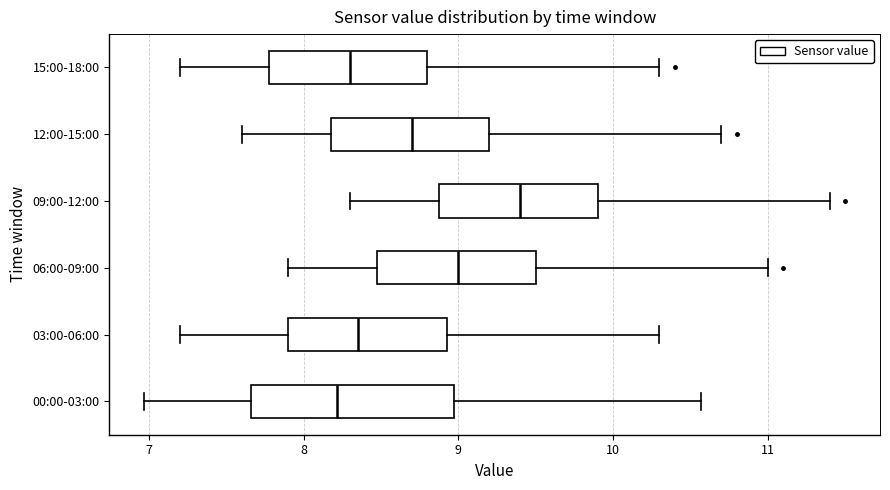

Which box is the widest, from its left edge to its right edge?

00:00-03:00